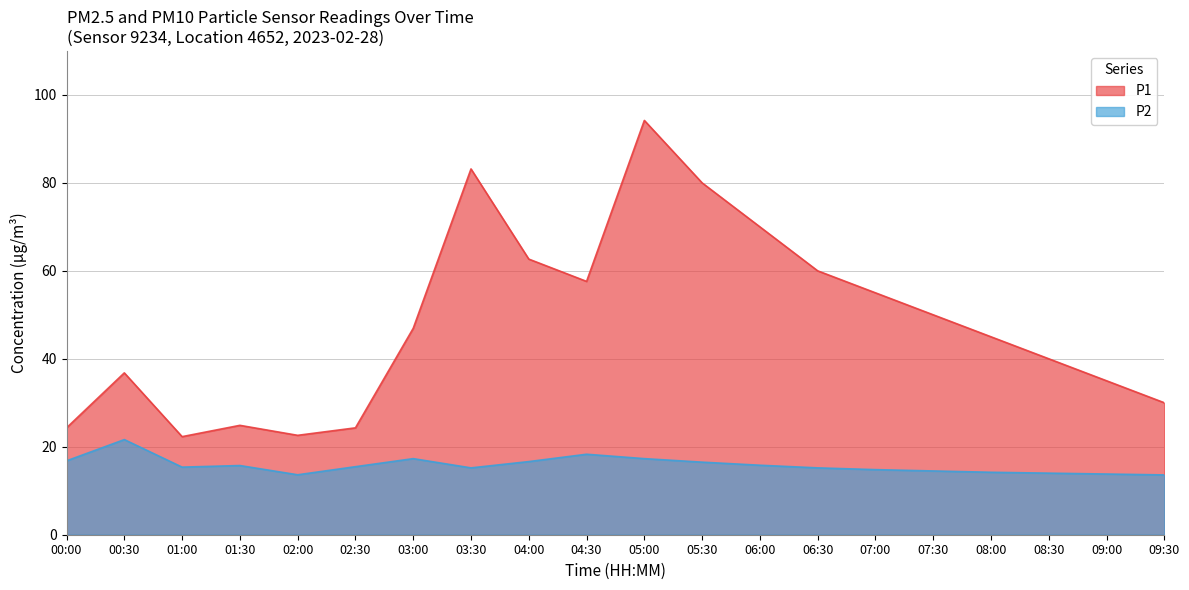

What is the value of the P1 point at the 18th from the left?

40.0